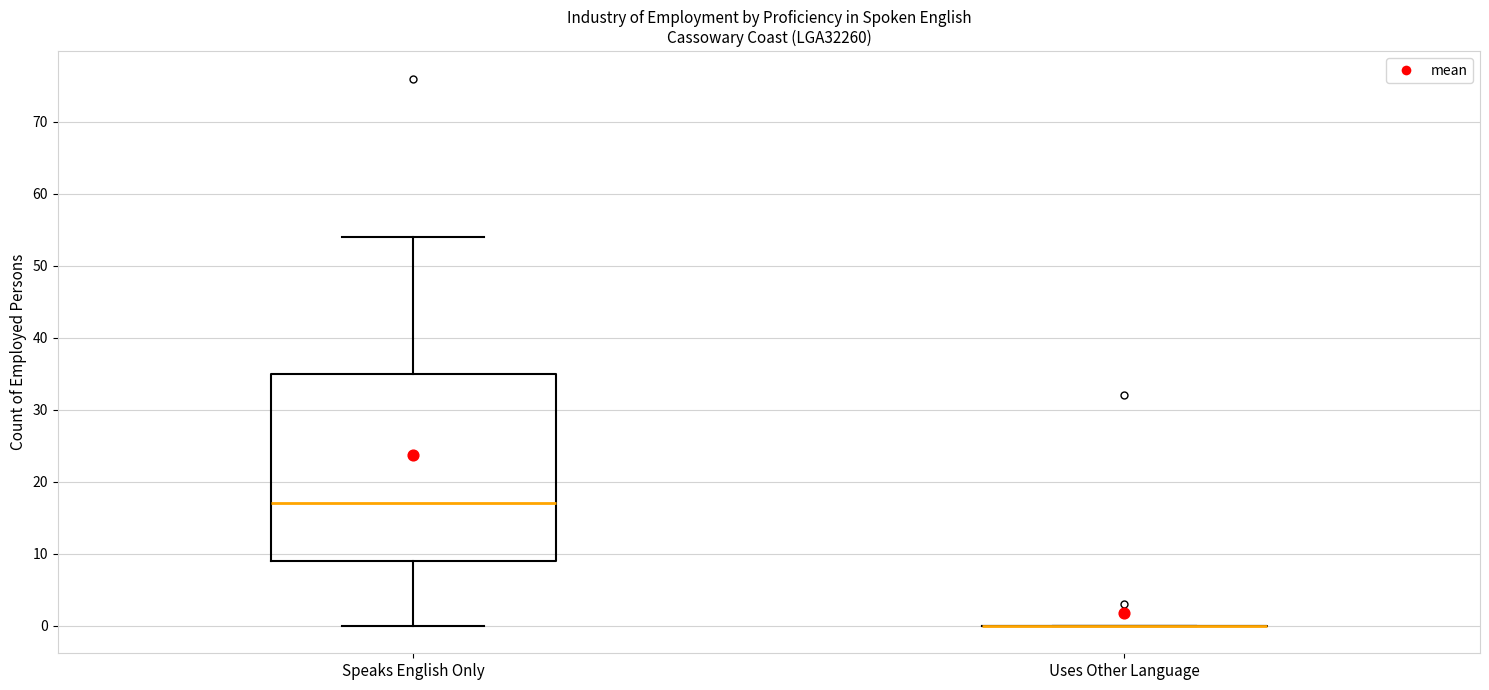

Which box is the tallest, from its lower edge to its upper edge?

Speaks English Only